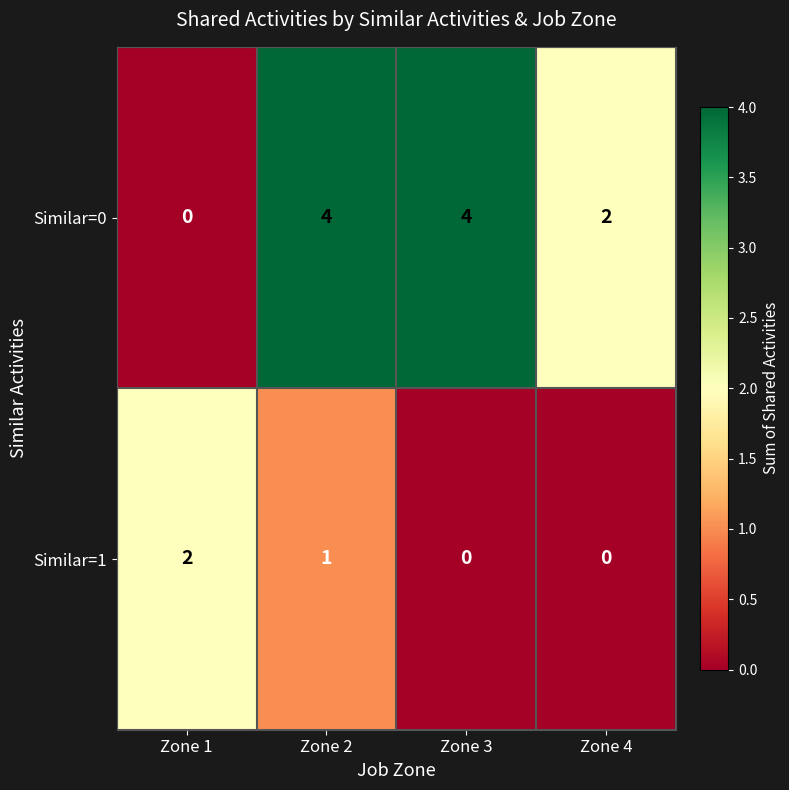

How many series are shown in this chart?

2